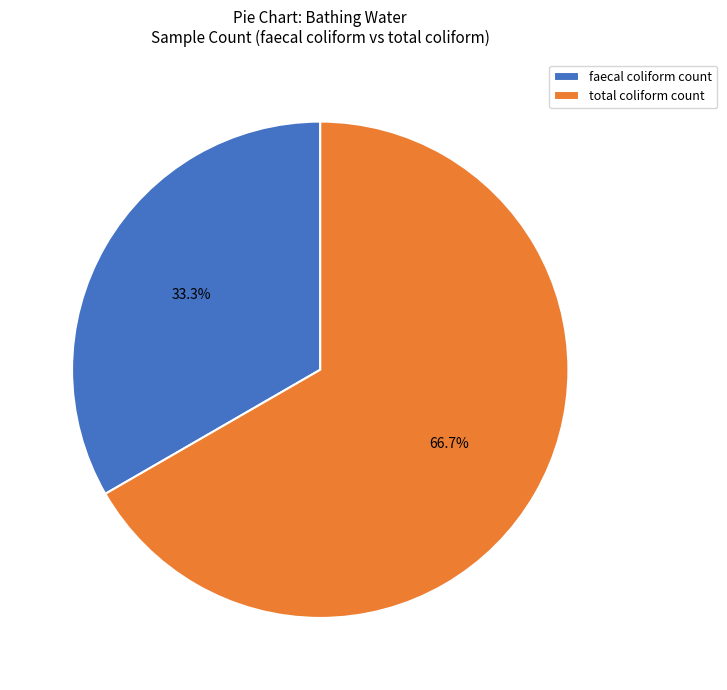

Between faecal coliform count and total coliform count, which is larger?

total coliform count